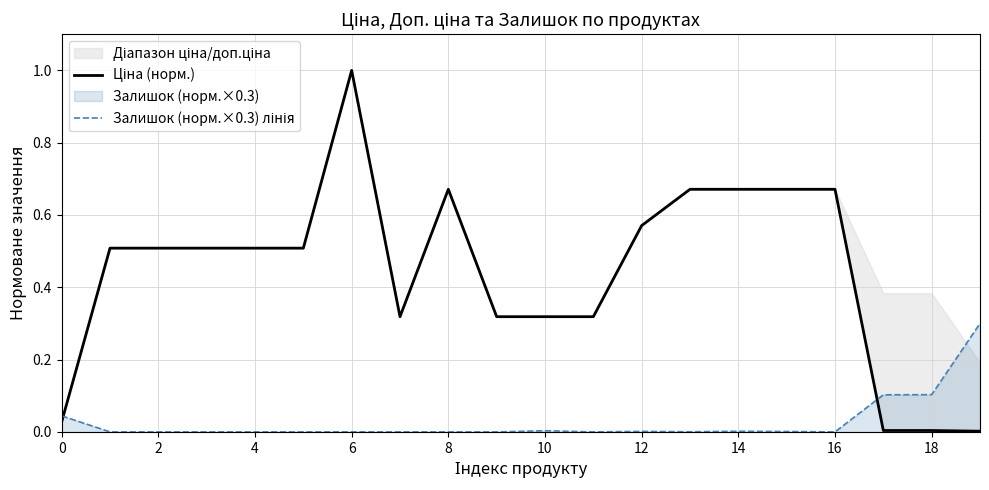

True or false: Ціна (норм.) and Залишок (норм.×0.3) лінія cross at least once.

True